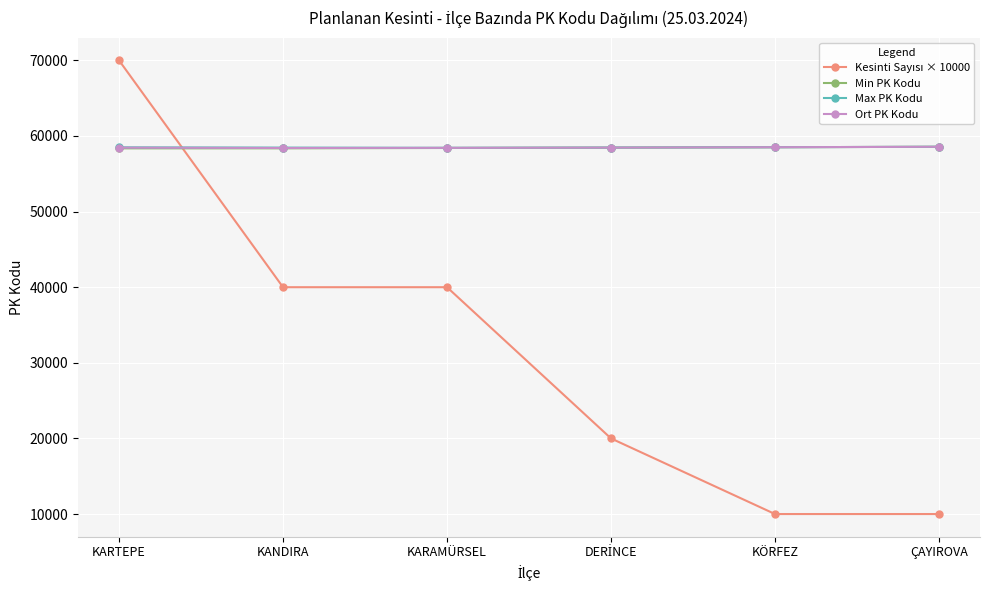

Is it true that Ort PK Kodu equals 94299.9 at ÇAYIROVA?

False